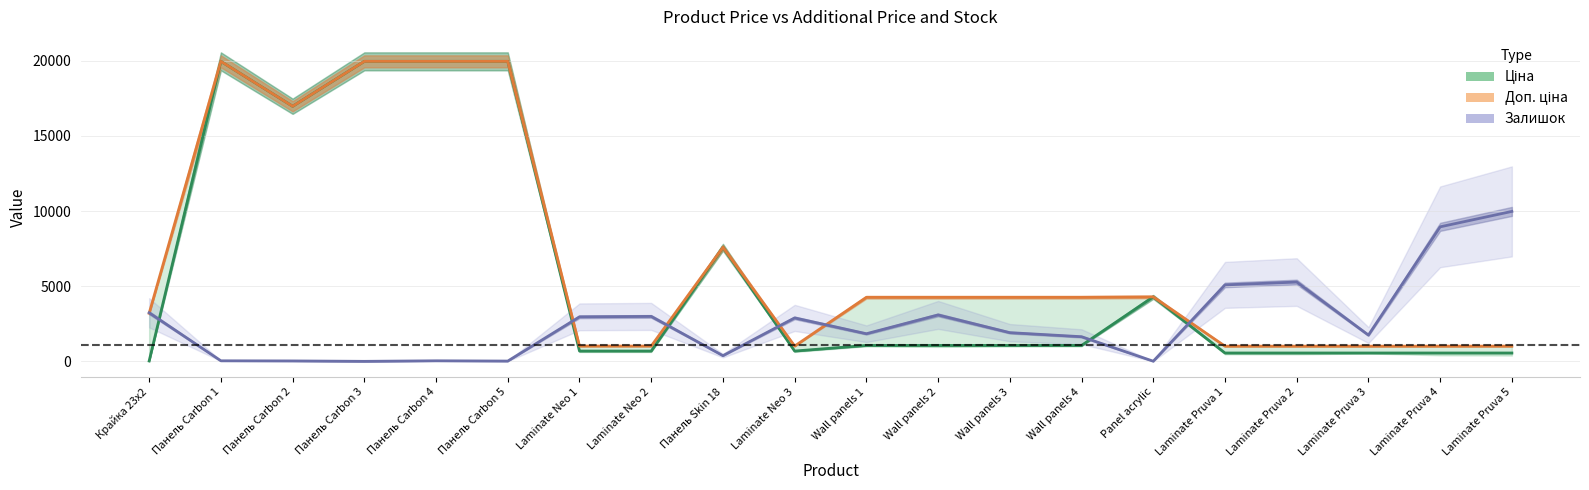

Reading left to right, extract all data points from this chart.

Ціна (line): 32.0	19964.2	16976.3	19964.2	19964.2	19964.2	693.7	693.7	7596.5	693.7	1067.3	1067.3	1067.3	1067.3	4295.4	564.0	564.0	564.0	564.0	564.0
Доп. ціна (line): 3205.0	19964.2	16976.3	19964.2	19964.2	19964.2	1024.6	1024.6	7596.5	1024.6	4269.4	4269.4	4269.4	4269.4	4295.0	1017.8	1017.8	1017.8	1017.8	1017.8
Залишок (line): 3240.4	45.0	36.0	9.0	45.0	27.0	2970.3	2997.3	387.0	2898.3	1845.2	3096.3	1917.2	1647.2	18.0	5094.6	5283.6	1755.2	8956.0	9982.1